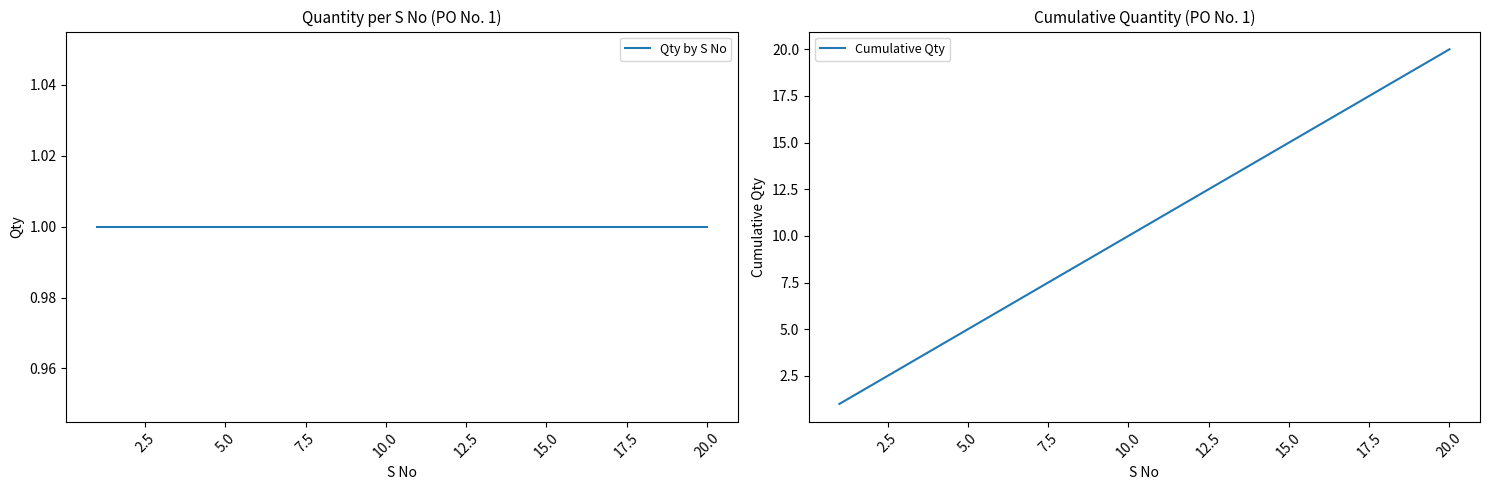

Rank the series by their maximum value, from lowest to highest.

Qty by S No, Cumulative Qty